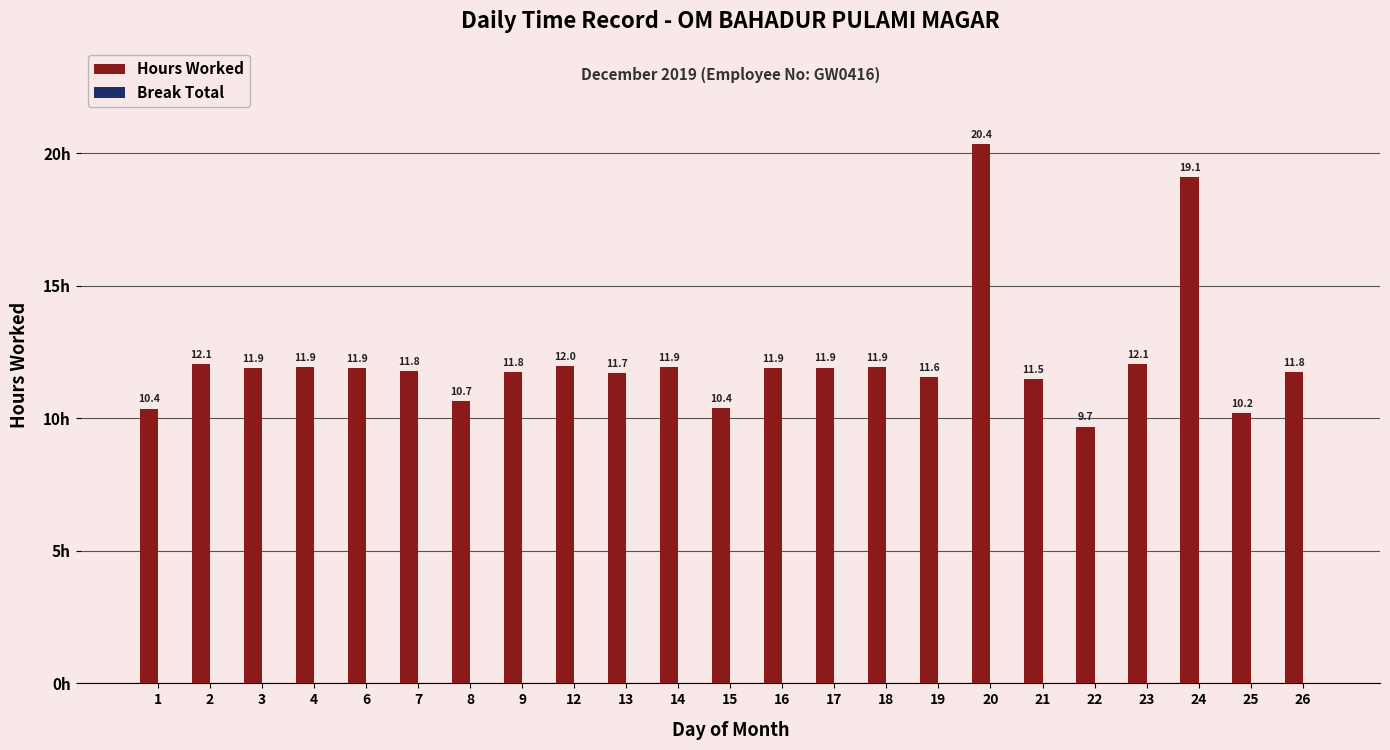

What is the maximum value shown in the chart?

20.4